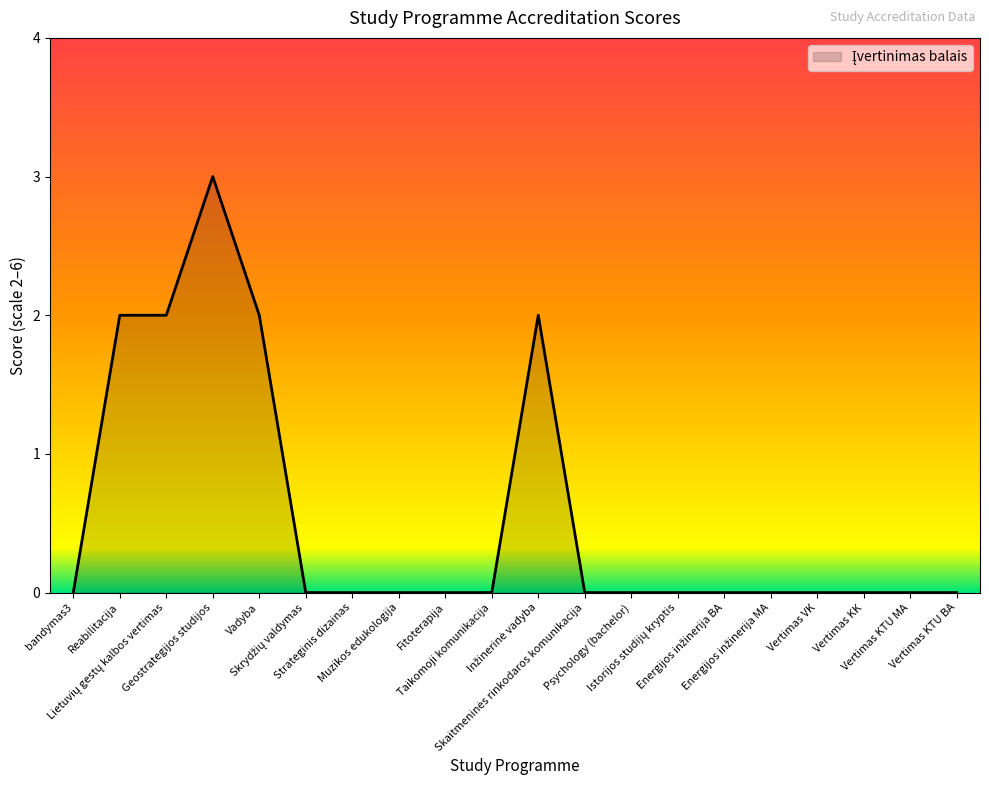

What is the greatest value displayed?

3